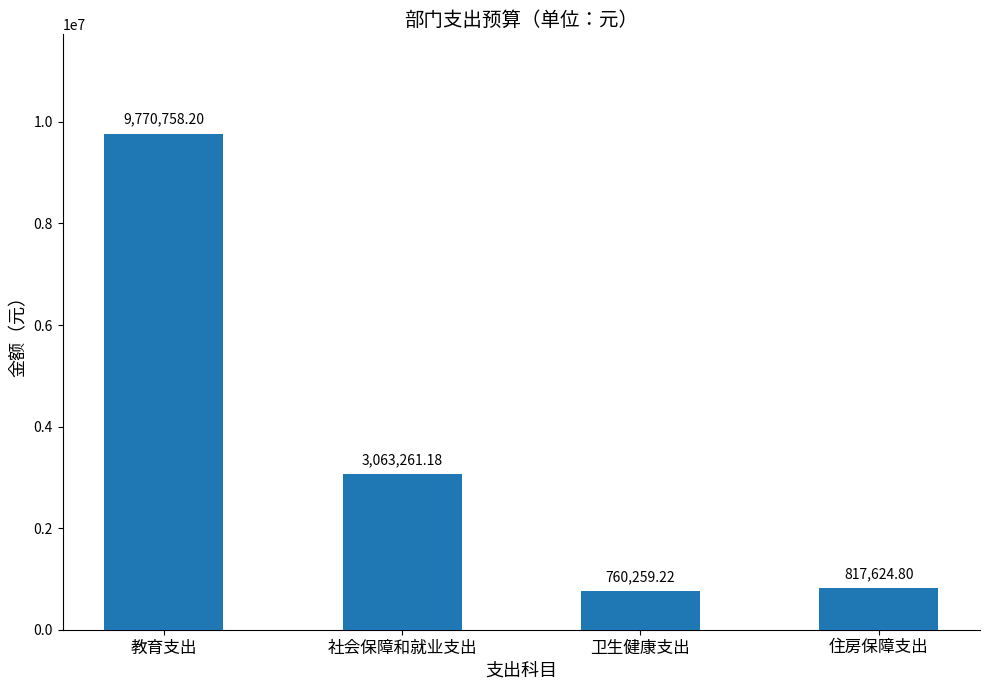

Rank the categories by value from lowest to highest.

卫生健康支出, 住房保障支出, 社会保障和就业支出, 教育支出